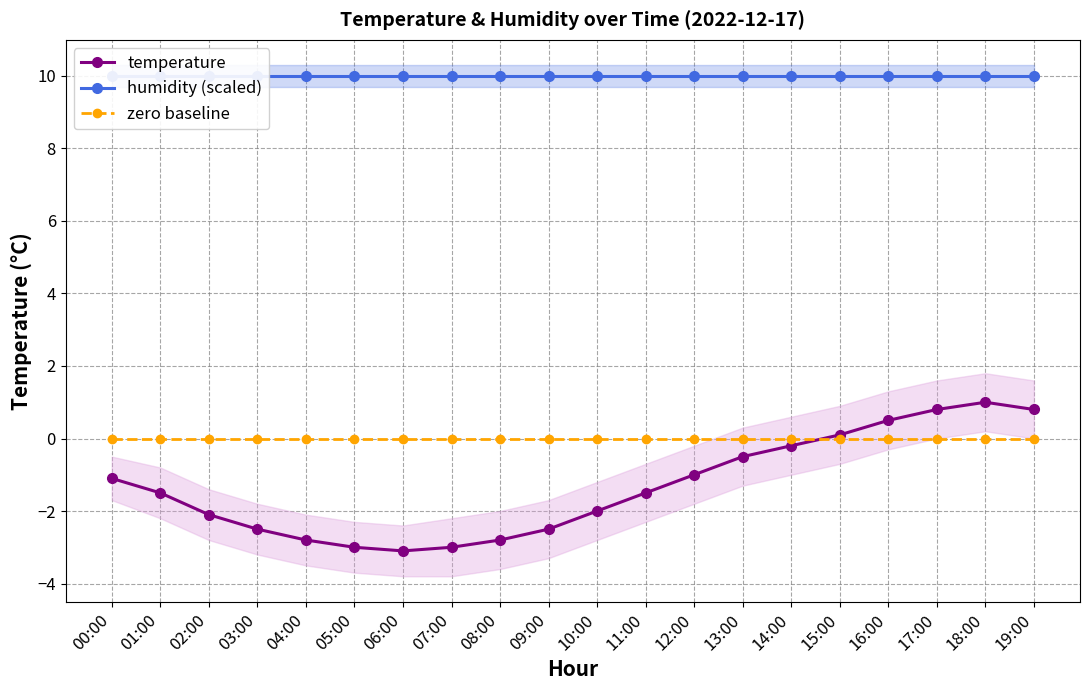

True or false: zero baseline and humidity (scaled) intersect in this chart.

False